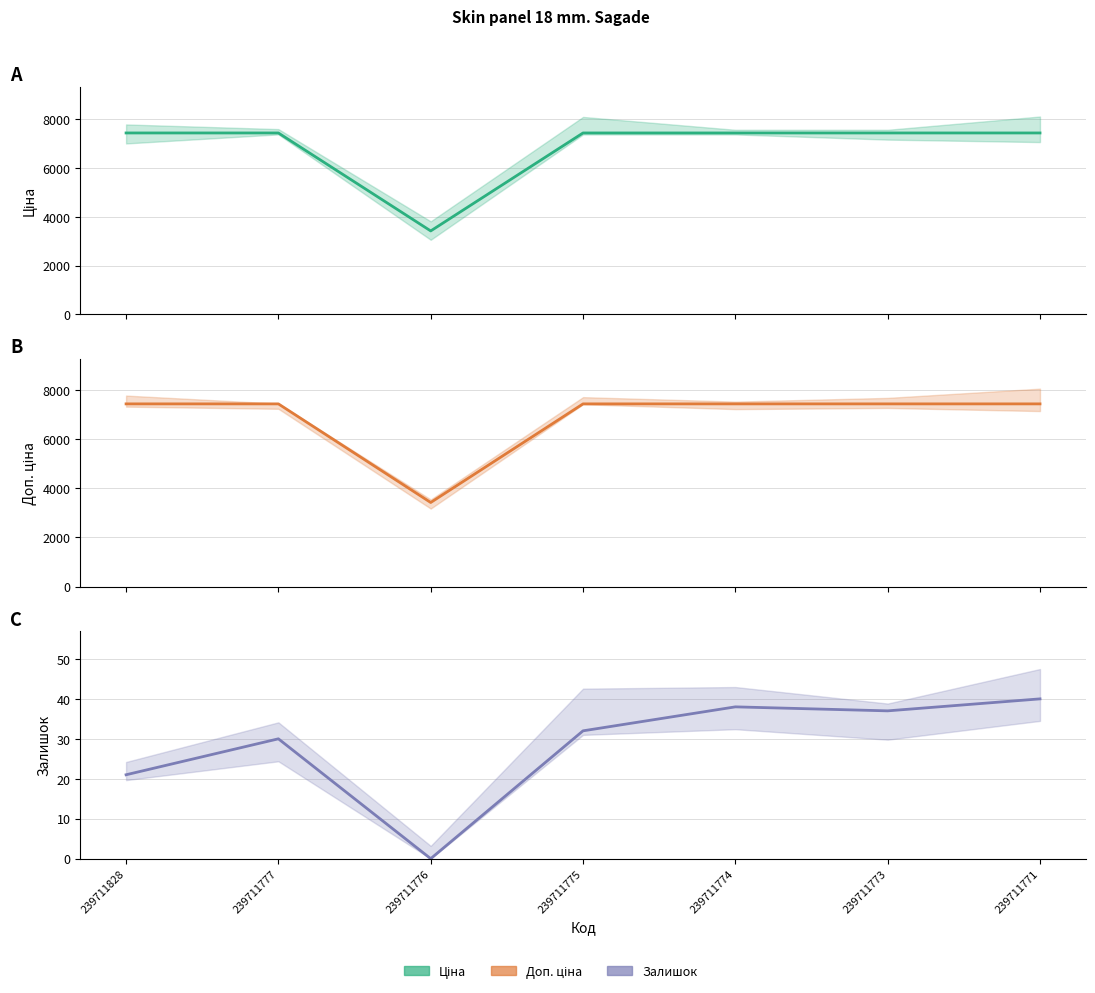

Reading left to right, list all the values displayed in this chart.

Ціна: 7436.2	7436.2	3420.6	7436.2	7436.2	7436.2	7436.2
Доп. ціна: 7436.2	7436.2	3421.0	7436.2	7436.2	7436.2	7436.2
Залишок: 21.0	30.0	0.0	32.0	38.0	37.0	40.0